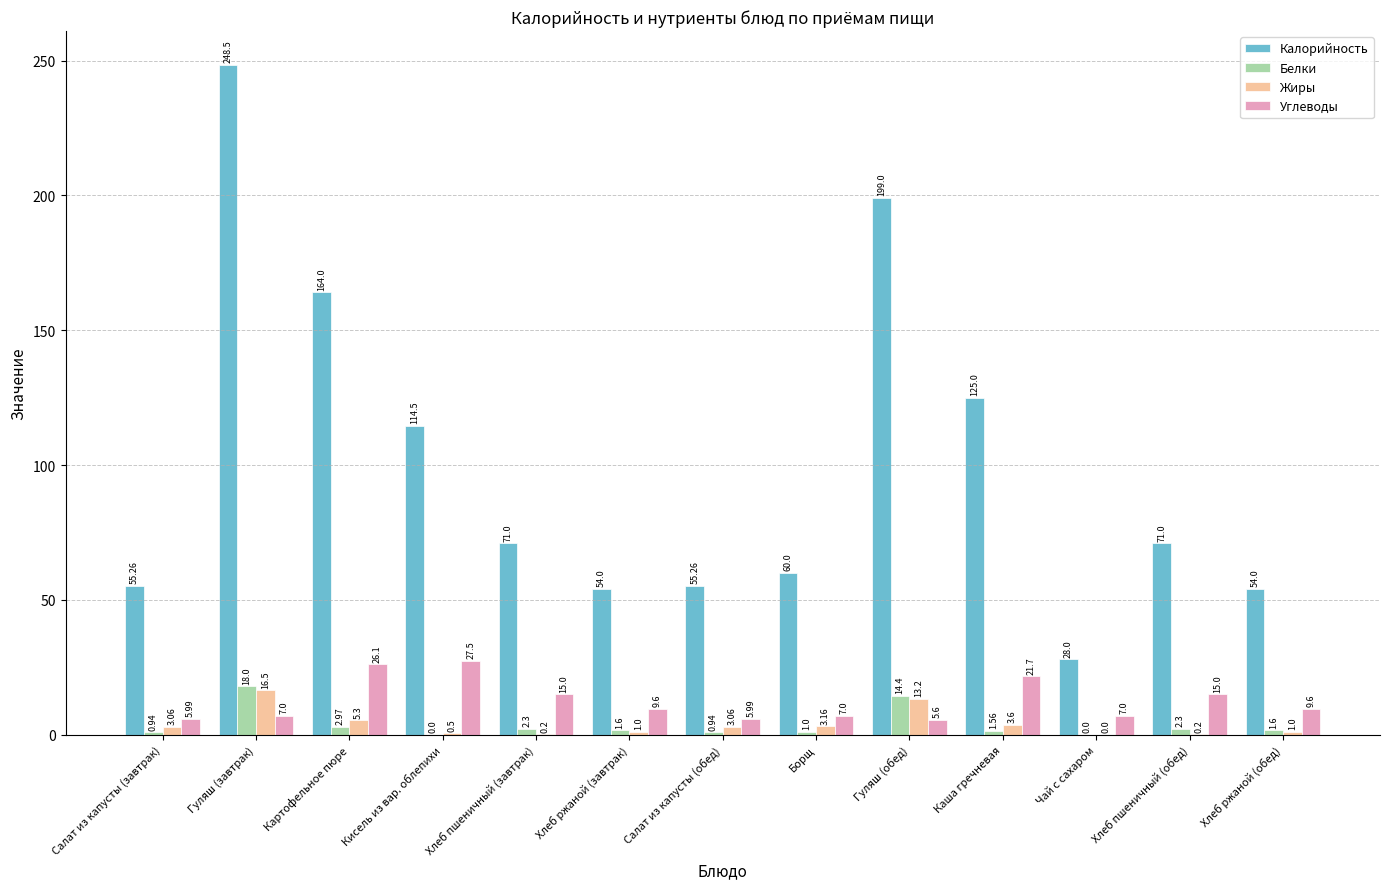

True or false: Жиры has a value of 13.2 at Гуляш (обед).

True